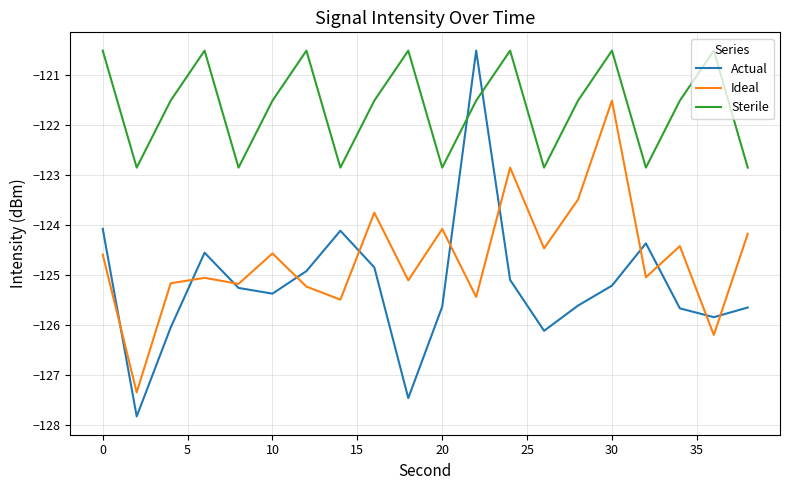

List the series in order of their overall mean, highest first.

Sterile, Ideal, Actual